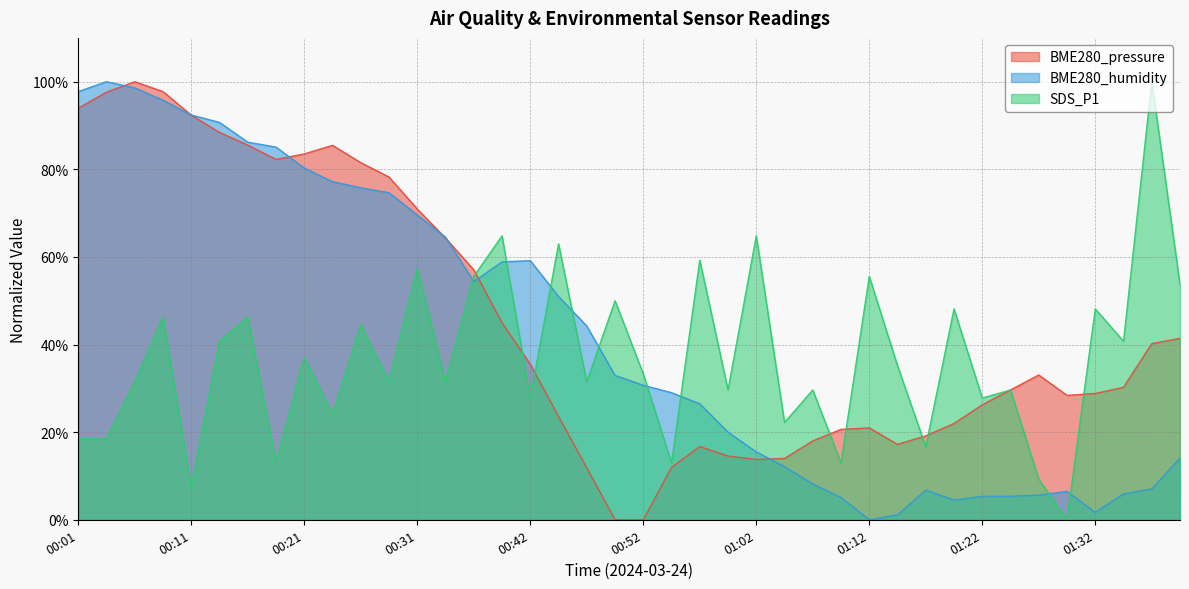

List the series in order of their peak value, highest first.

BME280_pressure, BME280_humidity, SDS_P1